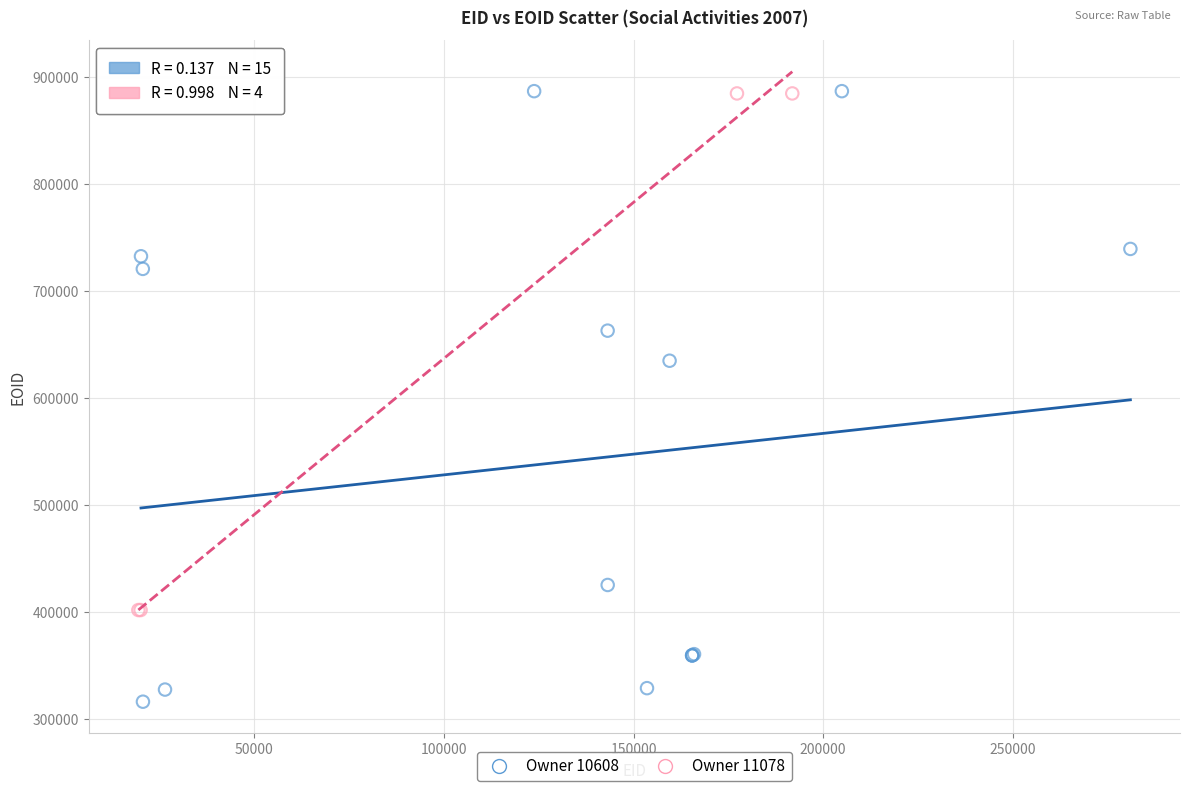

Which series reaches the minimum Y coordinate?

Owner 10608